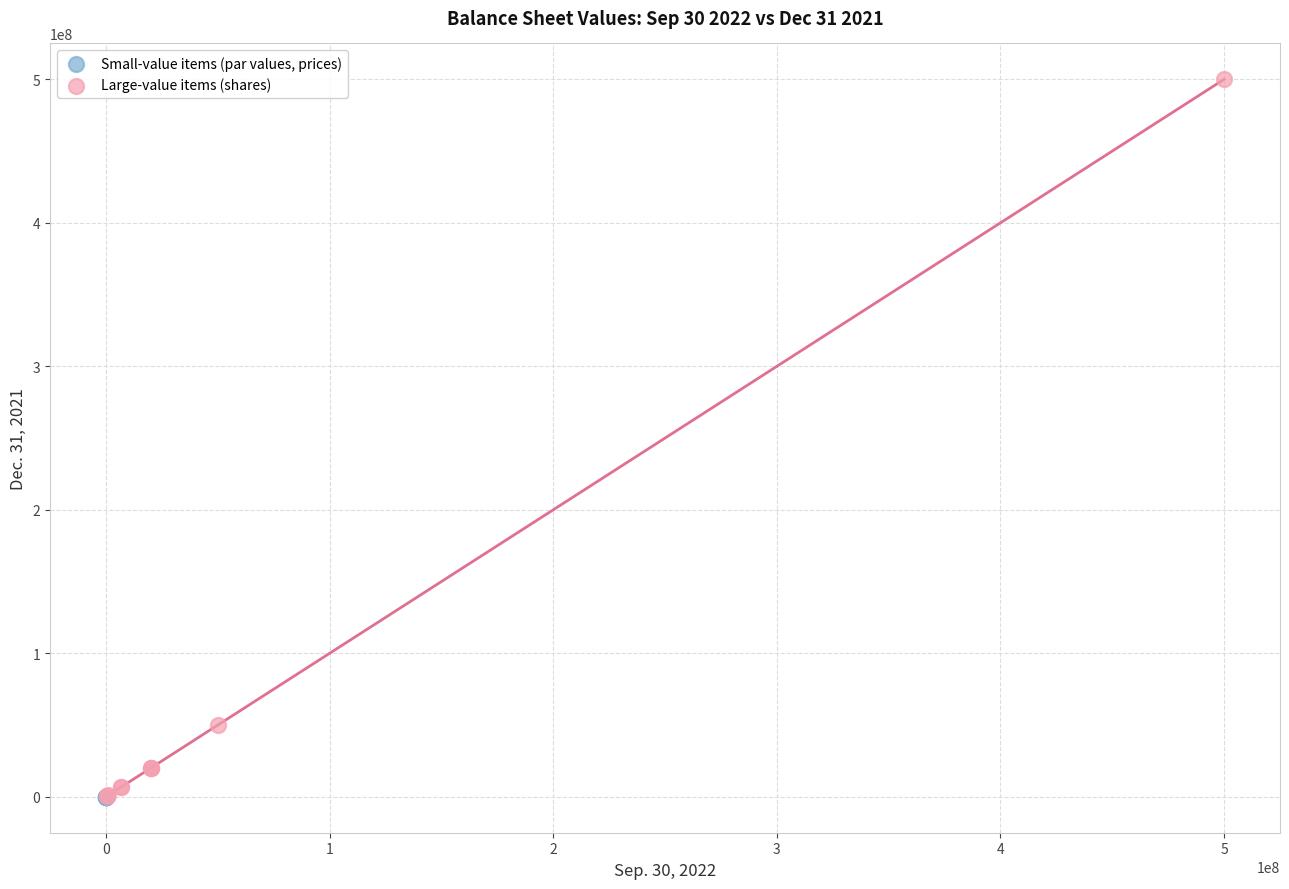

Which series has the largest Y range (max minus min)?

Large-value items (shares)